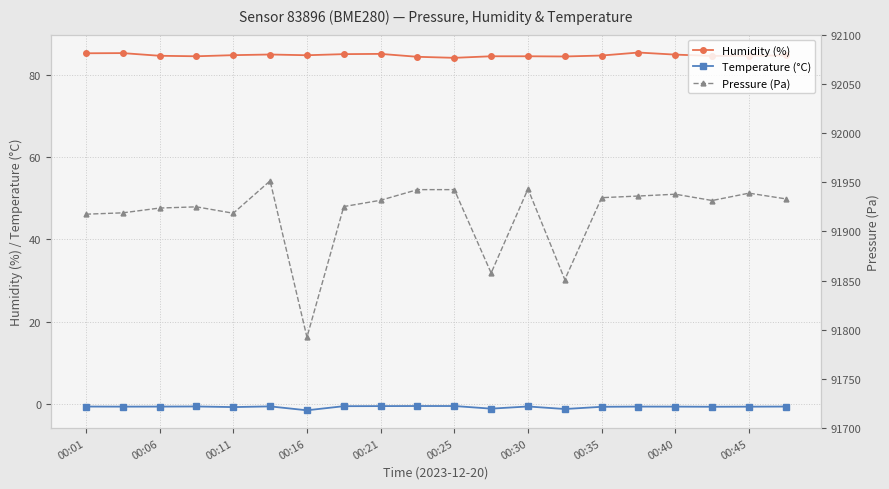

What is the difference between the maximum and minimum values in the Temperature (°C) series?

1.0